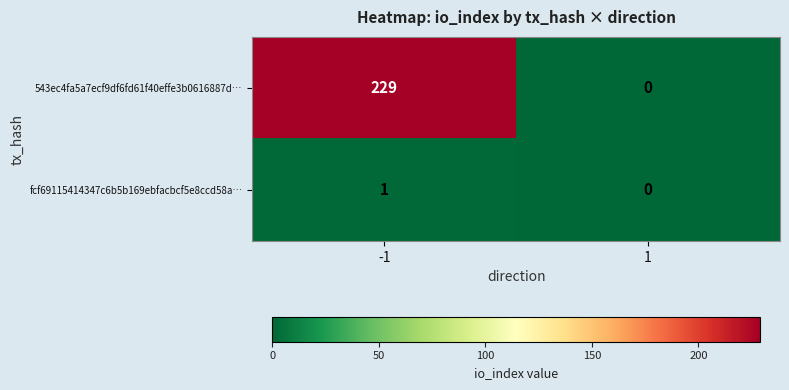

What is the spread (max minus min) of values at -1?

228